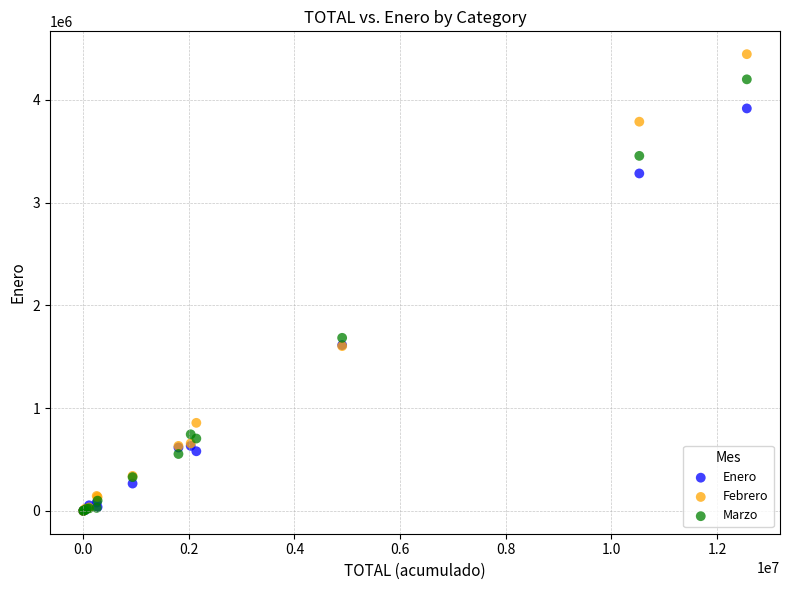

In the Marzo series, what Y value is closest to 2100257?

1684406.7